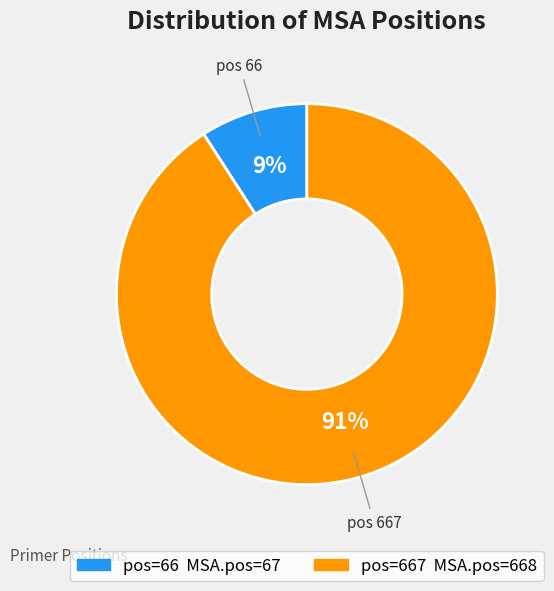

Is there a majority slice in this chart?

Yes